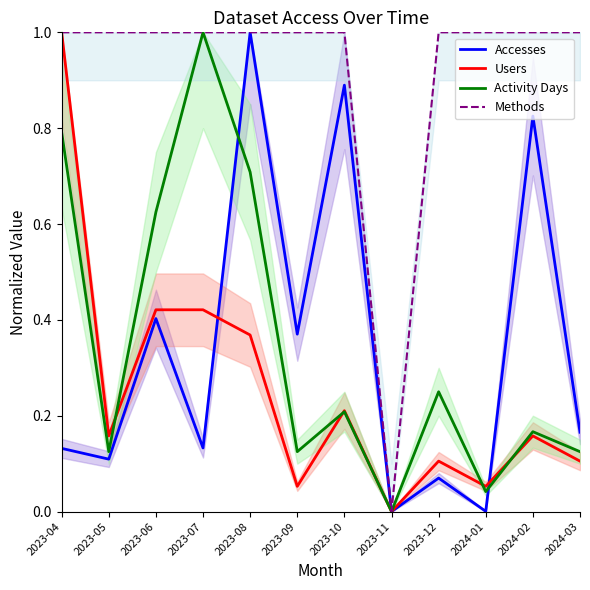

Which label corresponds to the smallest value in the chart?

2023-11